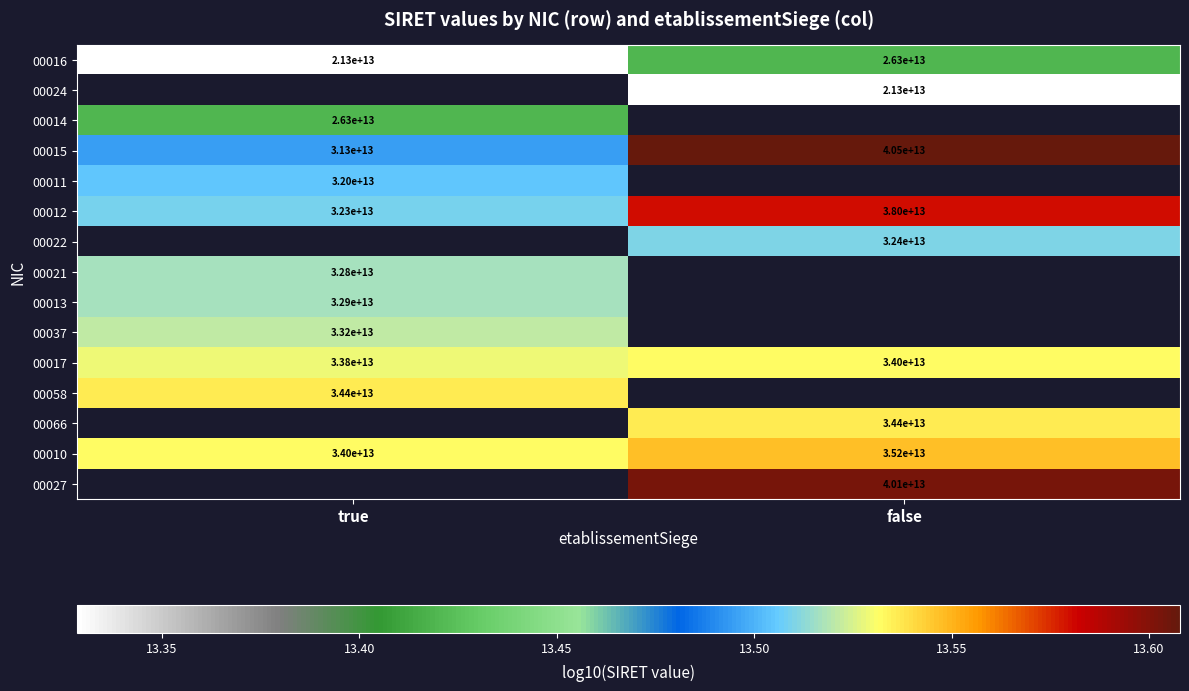

Between true and false, which is larger?

false